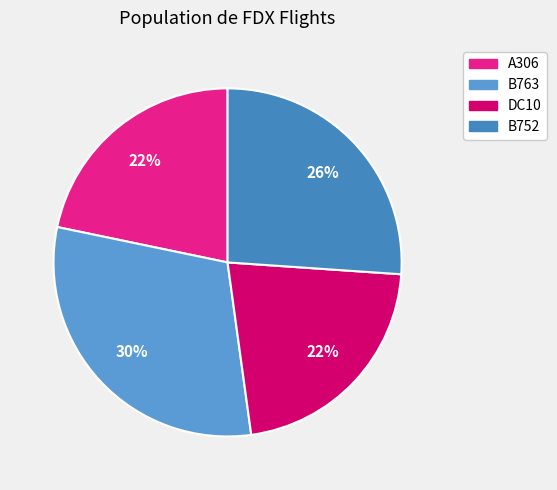

Count the number of slices in the pie.

4